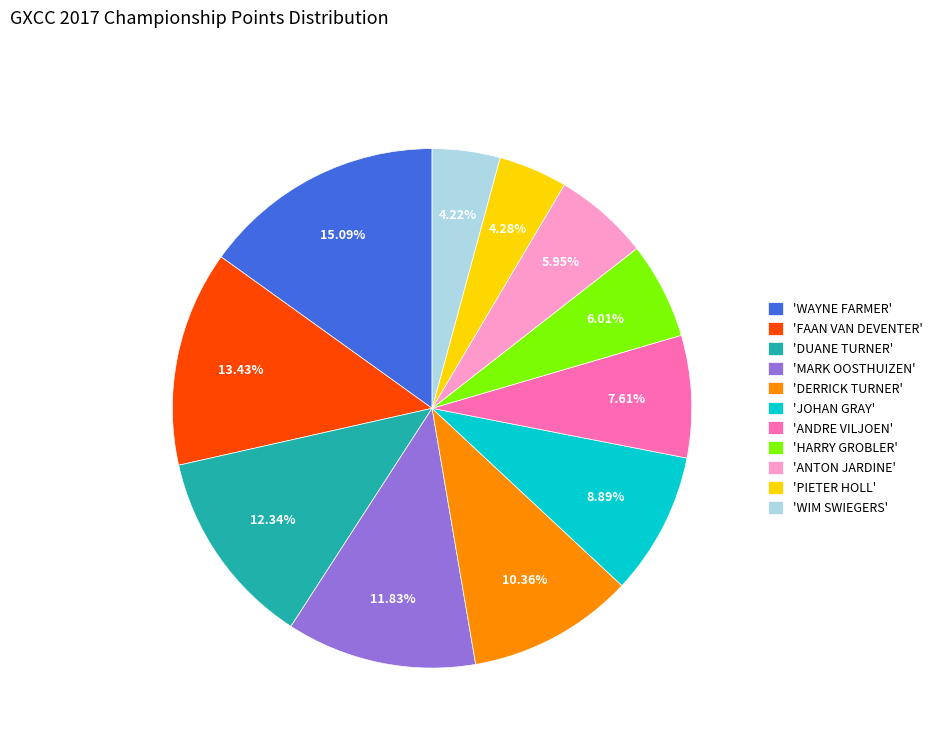

Do 'FAAN VAN DEVENTER' and 'MARK OOSTHUIZEN' together represent more than half of the pie?

No